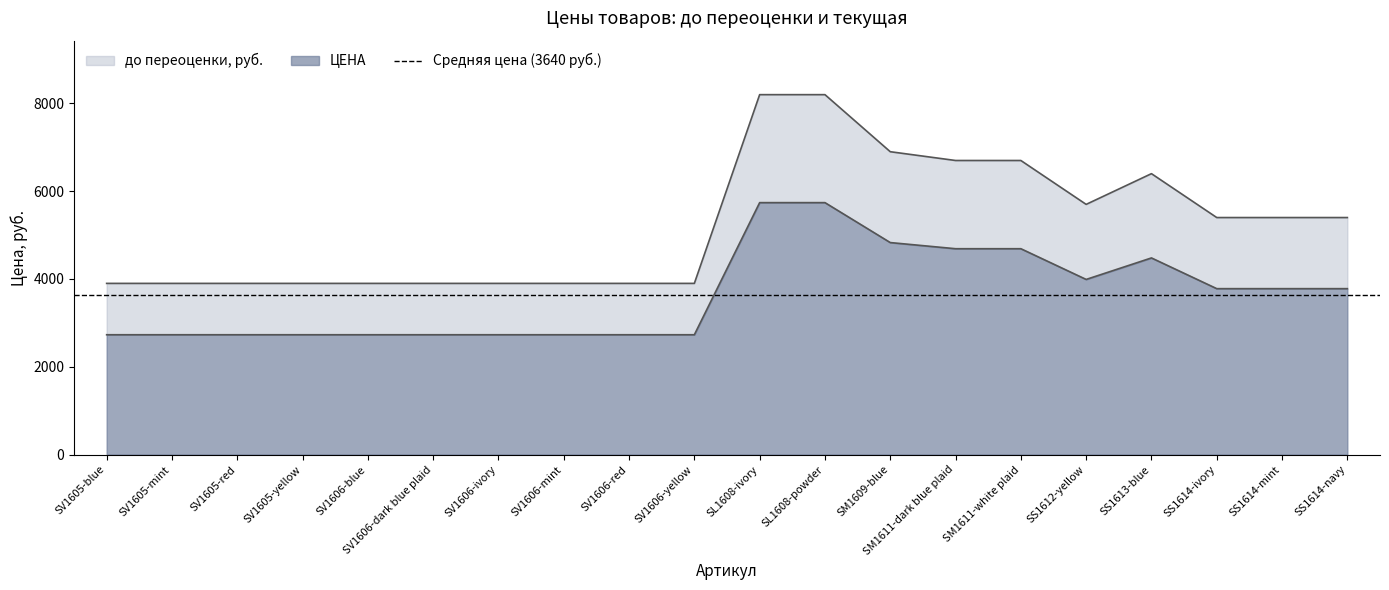

True or false: до переоценки, руб. and ЦЕНА intersect in this chart.

False